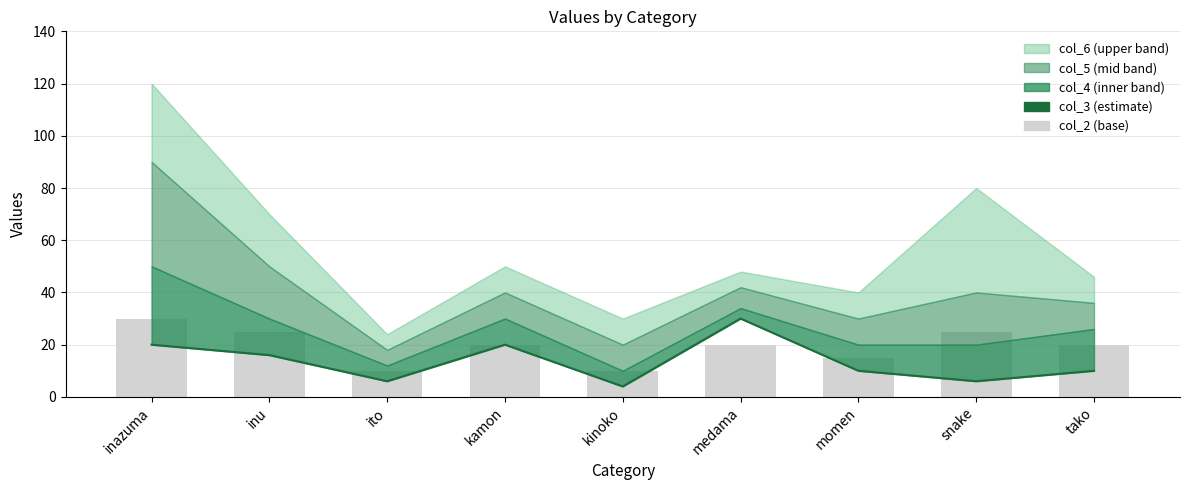

At how many categories does at least one series exceed 7?

9